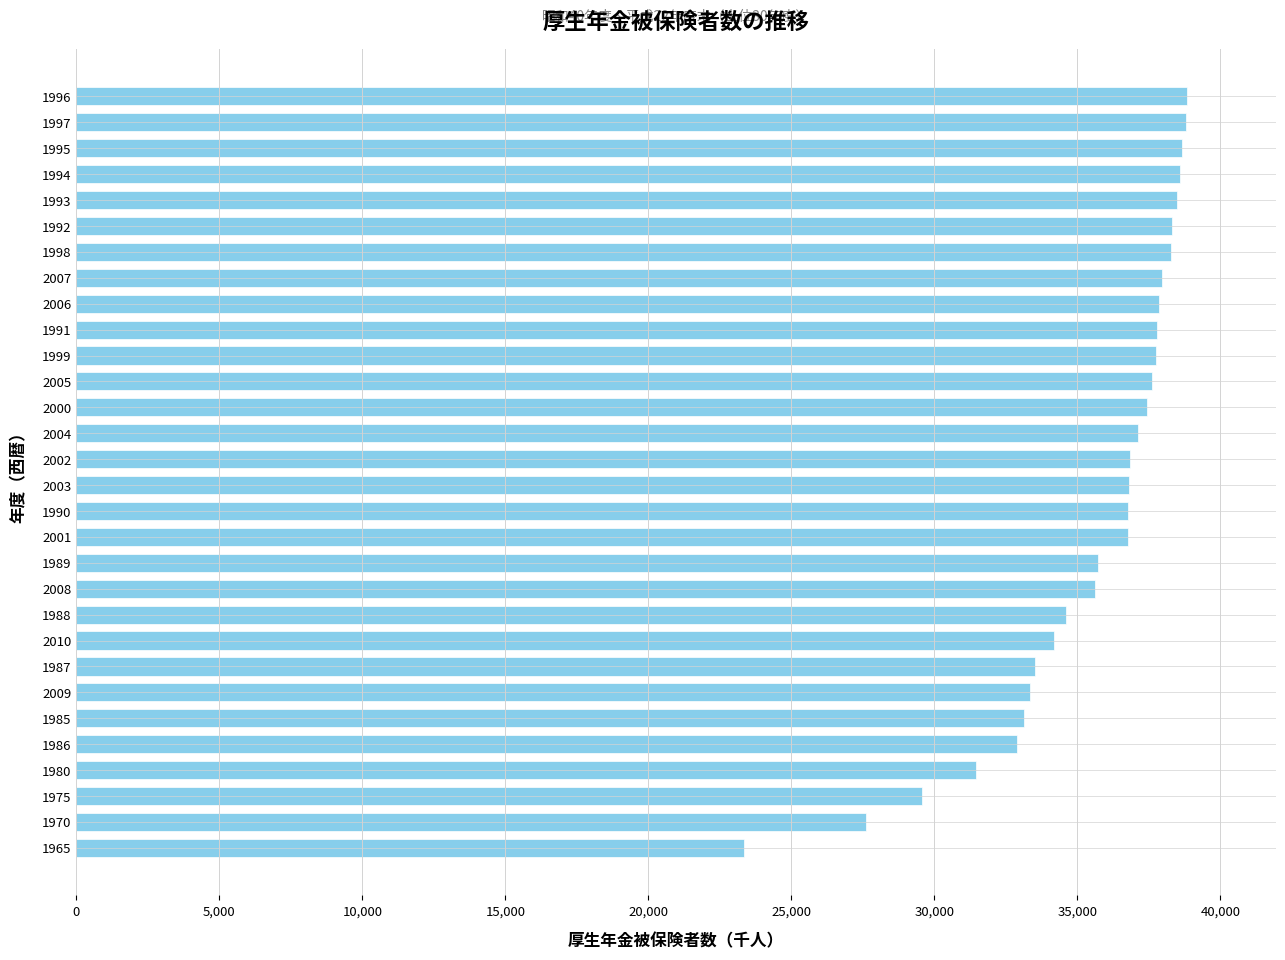

What is the difference between the values at 1992 and 1980?

6868